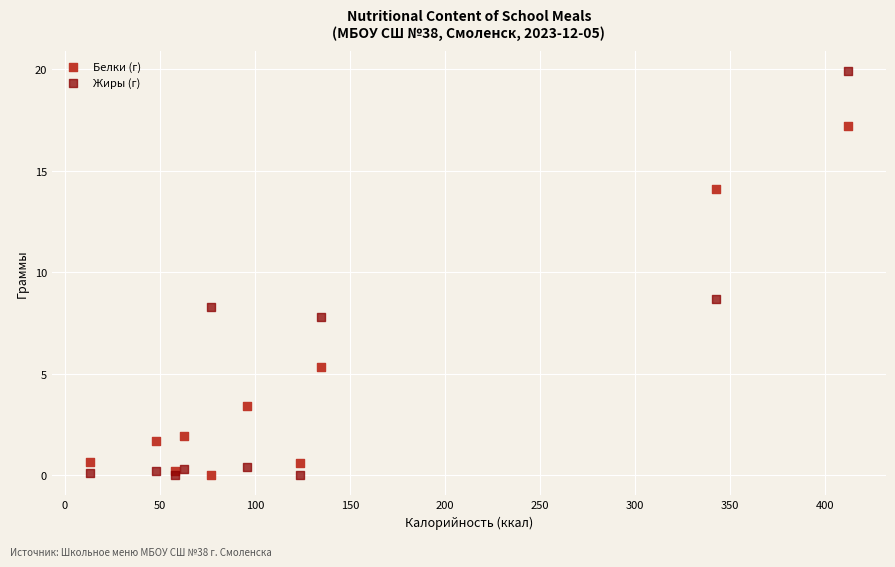

In the Жиры (г) series, what Y value is closest to 9?

8.7